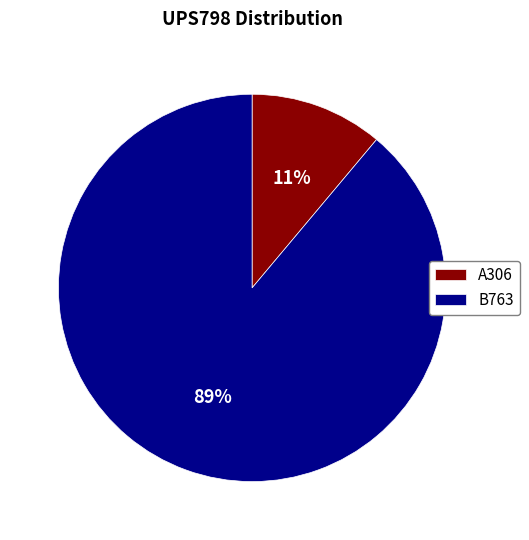

Combined, do B763 and A306 account for over 50%?

Yes